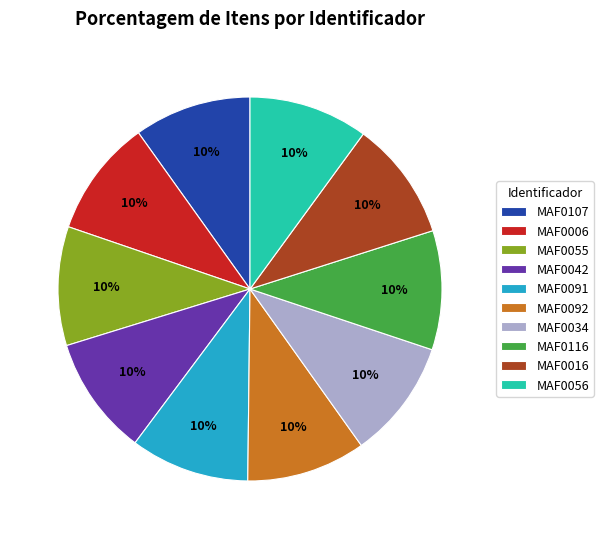

Count the number of slices in the pie.

10